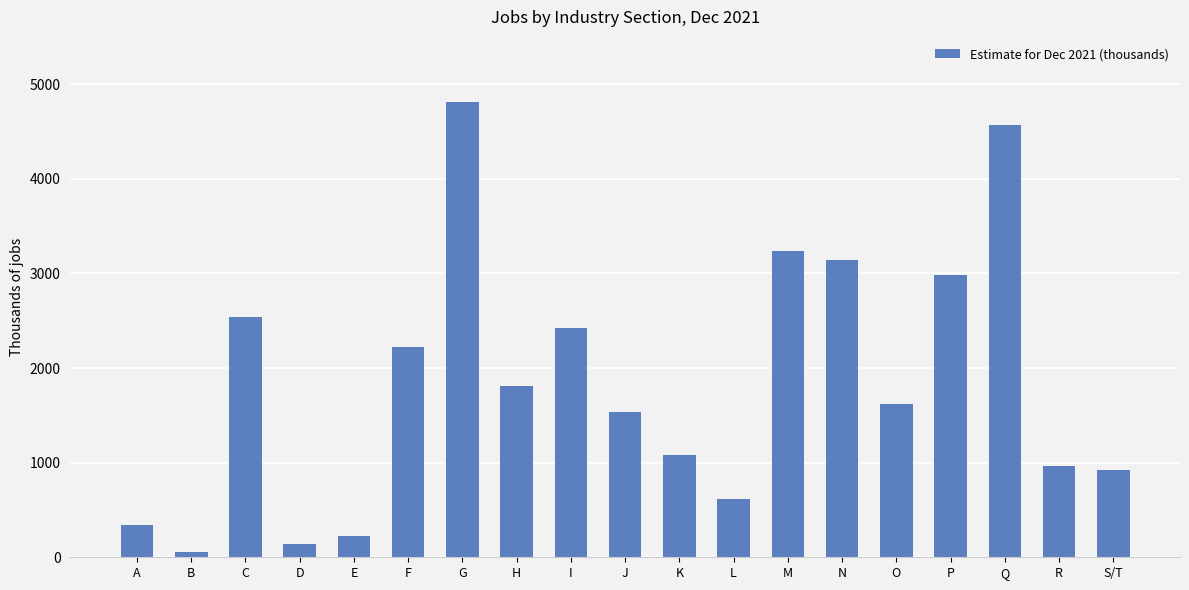

Reading left to right, what are all the values shown in this chart?

A=343	B=57	C=2544	D=137	E=230	F=2227	G=4810	H=1810	I=2423	J=1540	K=1084	L=613	M=3236	N=3144	O=1619	P=2984	Q=4572	R=970	S/T=923